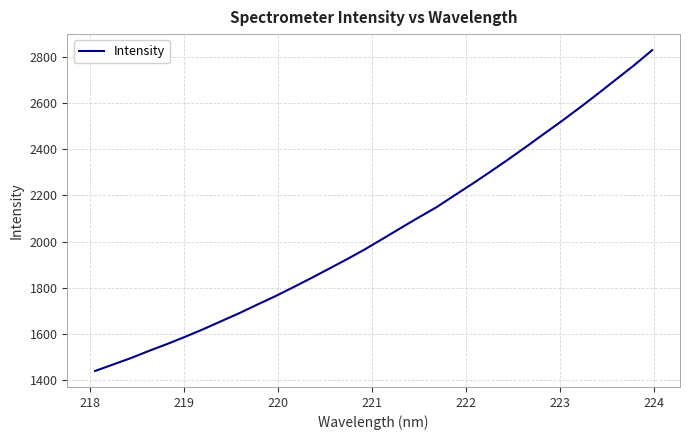

What is the difference between the maximum and minimum values?

1390.8